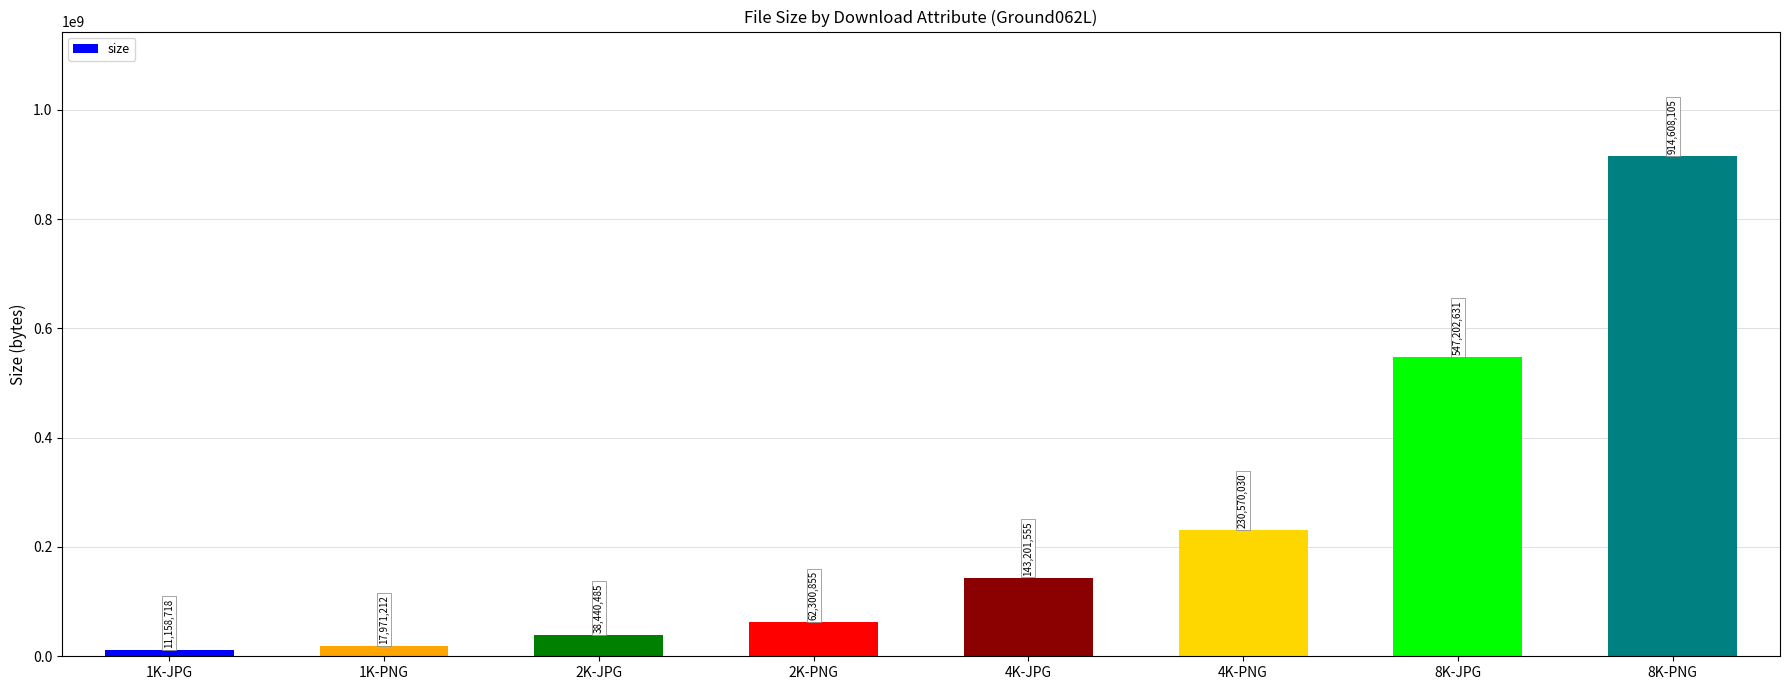

Reading left to right, extract all data points from this chart.

1K-JPG=11158718	1K-PNG=17971212	2K-JPG=38440485	2K-PNG=62300855	4K-JPG=143201555	4K-PNG=230570030	8K-JPG=547202631	8K-PNG=914608105